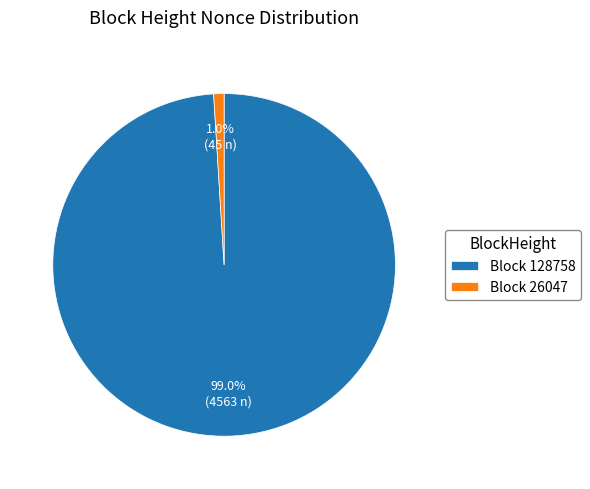

What percentage is NOT represented by Block 128758?

1.0%